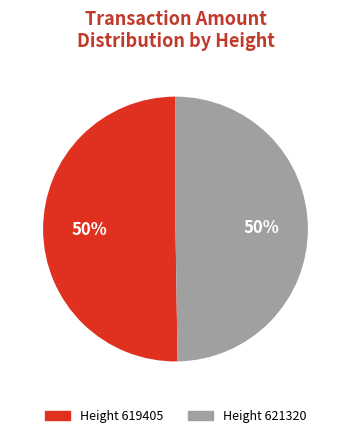

To the nearest percent, what is the average slice percentage?

50%